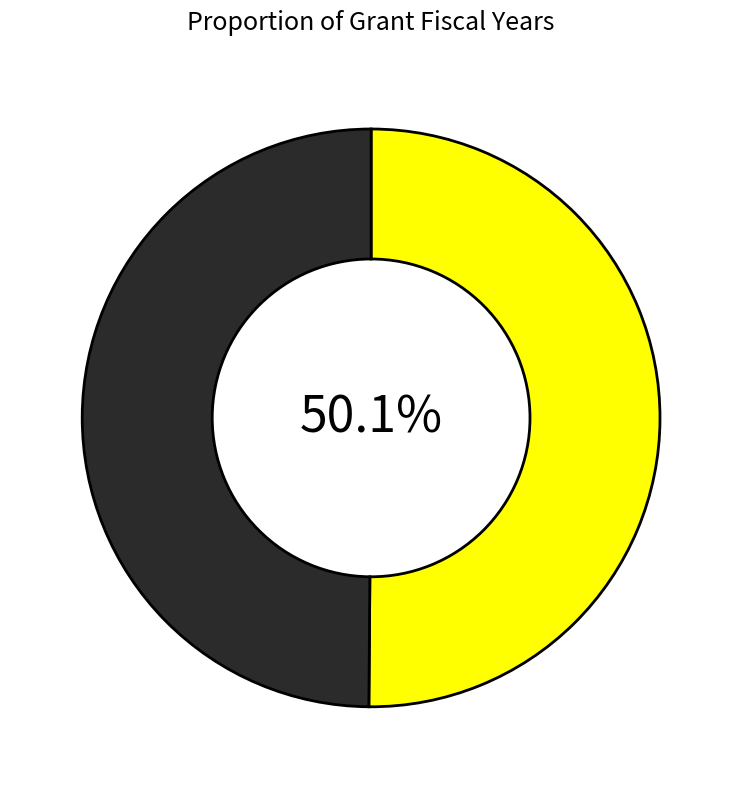

Is there any slice that represents more than half of the pie?

Yes